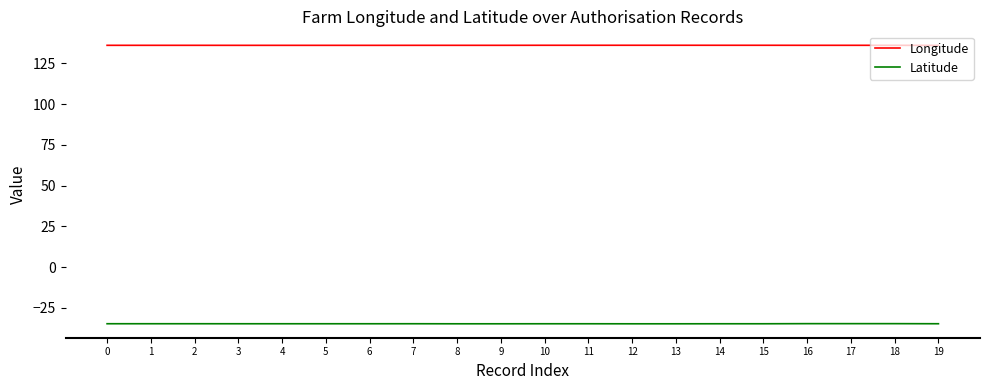

Is it true that Longitude equals 38.3 at 6?

False